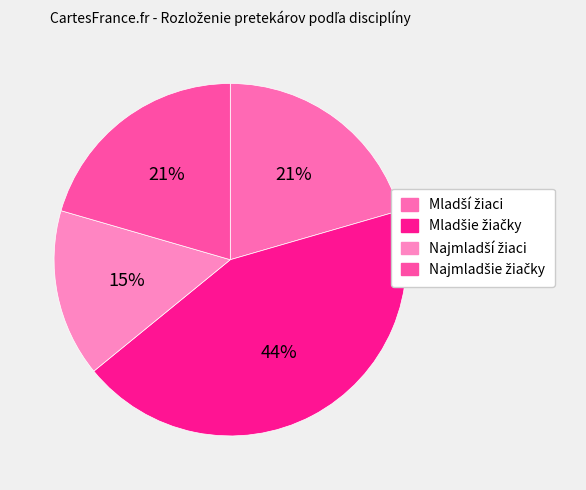

Rank the categories by value from highest to lowest.

800 m - Mladšie žiačky, 800 m - Mladší žiaci, 800 m - Najmladšie žiačky, 800 m - Najmladší žiaci